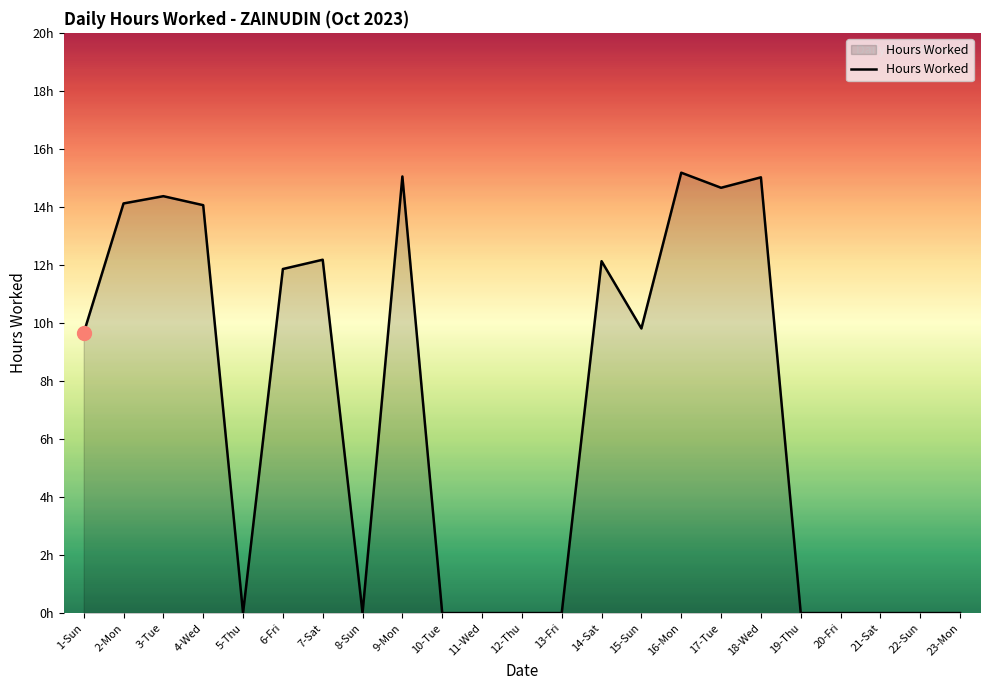

Rank the categories by value from highest to lowest.

16-Mon, 9-Mon, 18-Wed, 17-Tue, 3-Tue, 2-Mon, 4-Wed, 7-Sat, 14-Sat, 6-Fri, 15-Sun, 1-Sun, 5-Thu, 8-Sun, 10-Tue, 11-Wed, 12-Thu, 13-Fri, 19-Thu, 20-Fri, 21-Sat, 22-Sun, 23-Mon